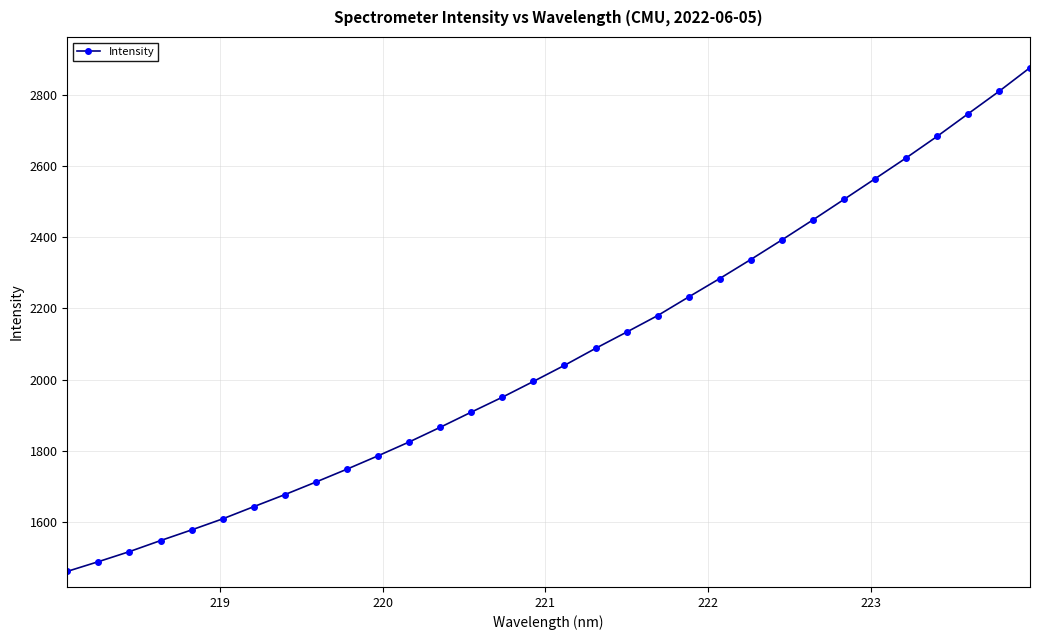

What is the greatest value displayed?

2876.8